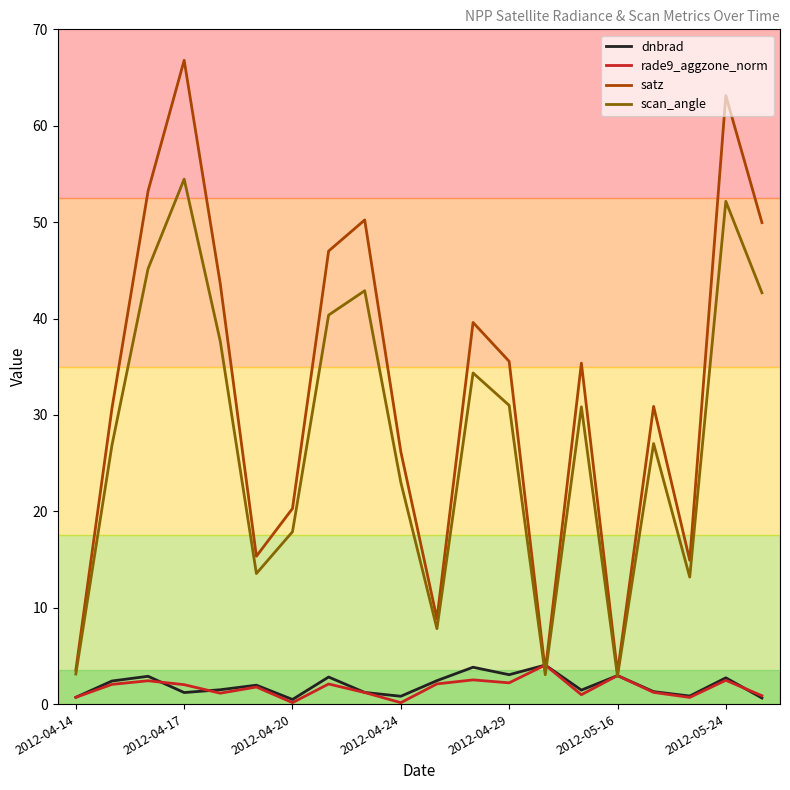

What is the difference between the second highest and minimum values in the scan_angle series?

49.3